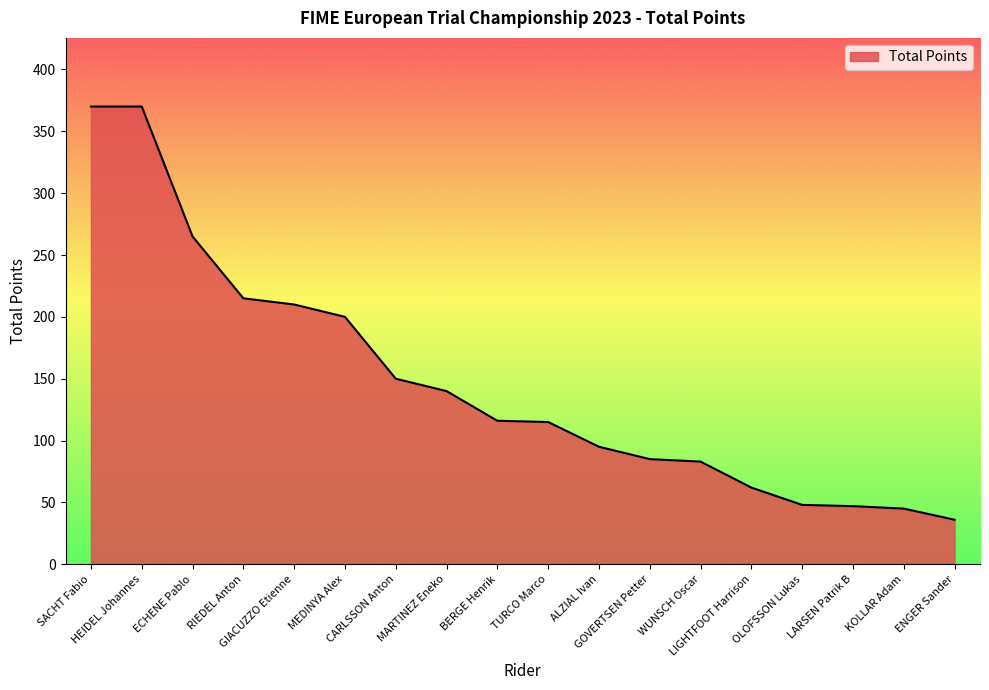

What is the difference between the maximum and minimum values?

334